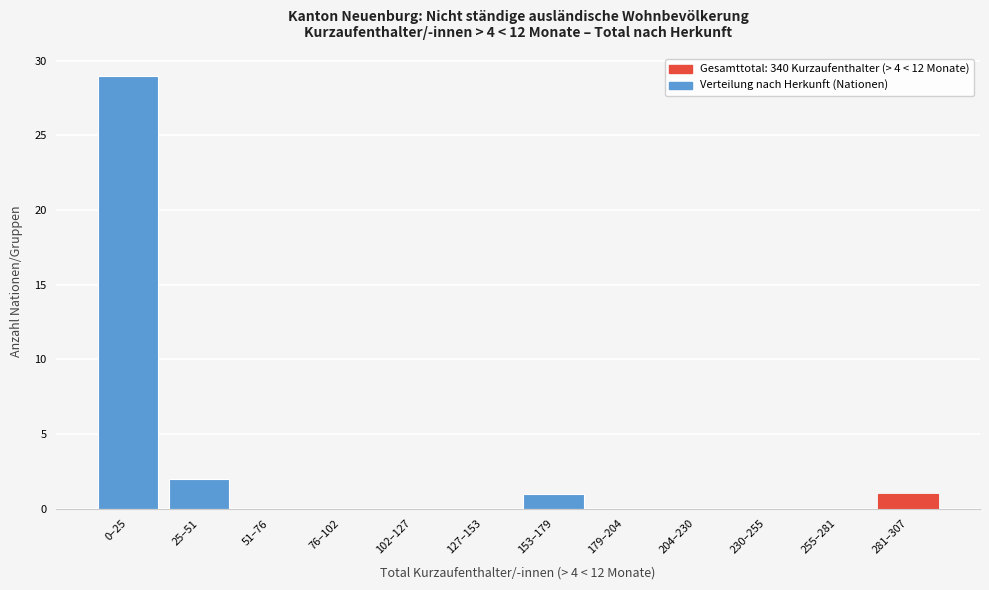

Reading left to right, transcribe all the data shown in this chart.

0–25=29	25–51=2	51–76=0	76–102=0	102–127=0	127–153=0	153–179=1	179–204=0	204–230=0	230–255=0	255–281=0	281–307=1